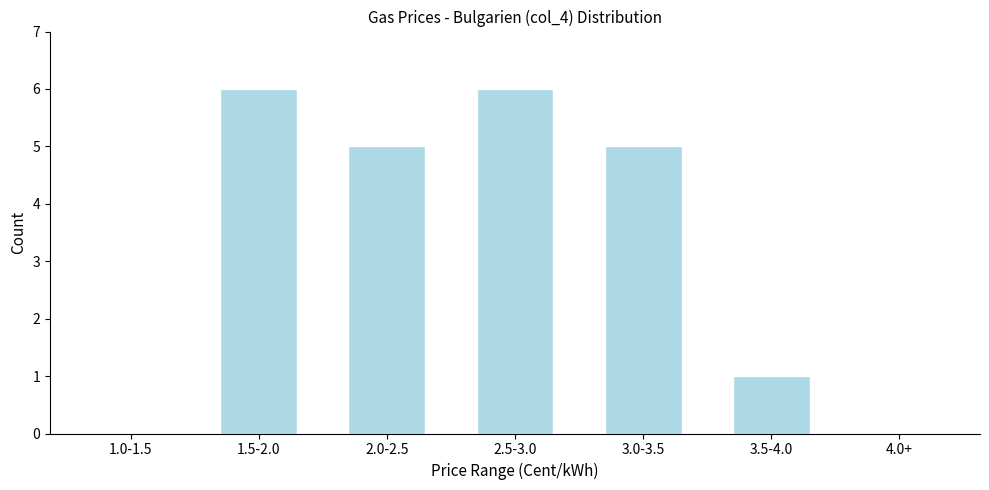

Reading left to right, list all the values displayed in this chart.

1.0-1.5=0	1.5-2.0=6	2.0-2.5=5	2.5-3.0=6	3.0-3.5=5	3.5-4.0=1	4.0+=0